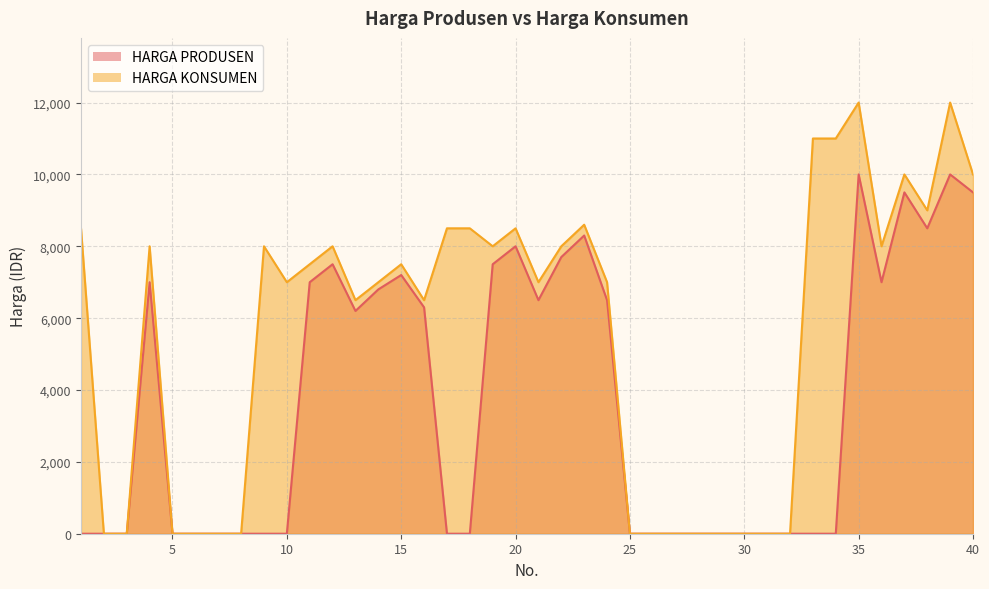

Is the value of HARGA KONSUMEN at 25 greater than the value of HARGA PRODUSEN at 15?

No